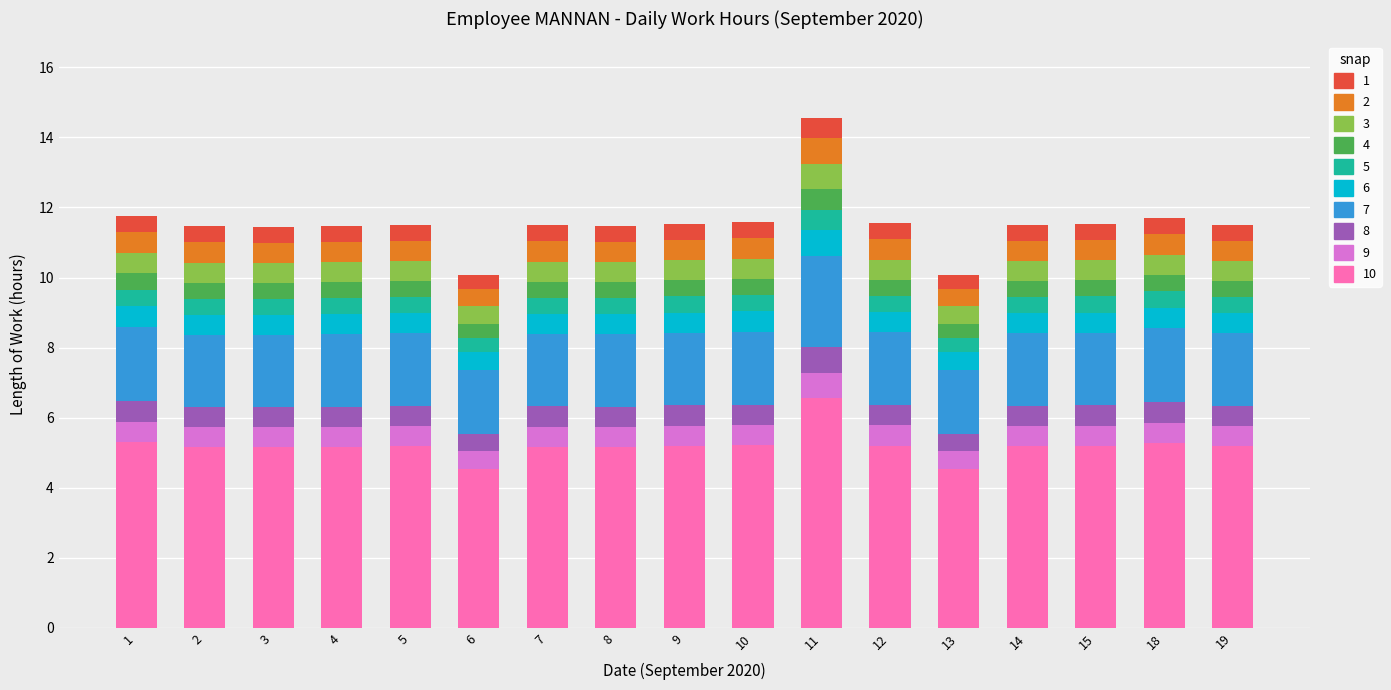

What is the total value across all series at 13?

10.1